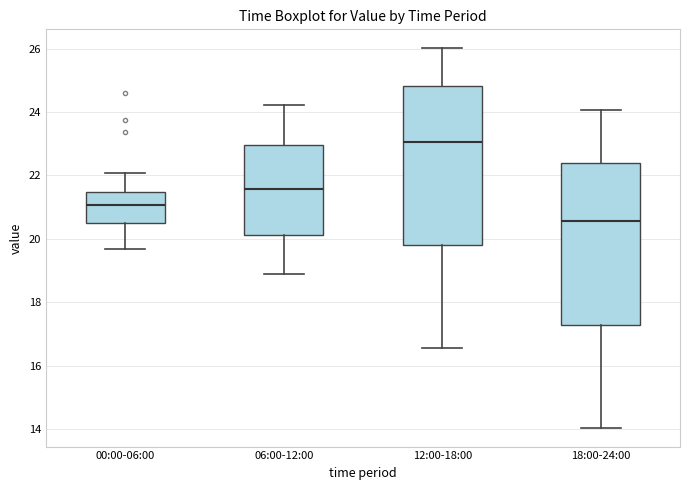

Reading left to right, transcribe this box plot: for each box, give where its median line is, the range the box spans, and where its two whiskers end, as read against the y-axis. The values are not printed on the chart, so give them approximately, as read against the axis.

00:00-06:00: median 21.0, box 20.6 to 21.4, whiskers 19.6 to 22.0
06:00-12:00: median 21.6, box 20.2 to 23.0, whiskers 18.8 to 24.2
12:00-18:00: median 23.0, box 19.8 to 24.8, whiskers 16.6 to 26.0
18:00-24:00: median 20.6, box 17.2 to 22.4, whiskers 14.0 to 24.0